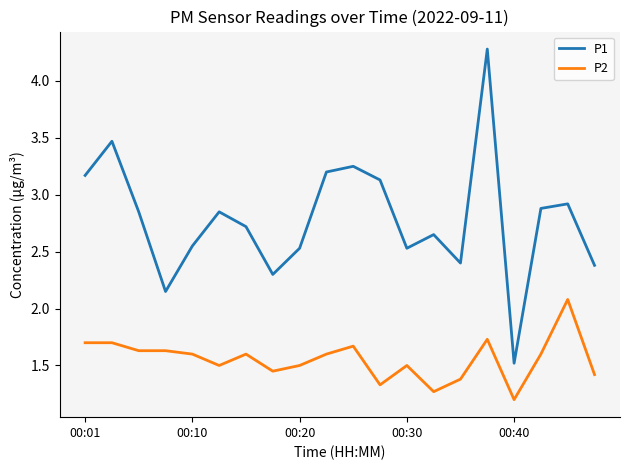

Which series has the largest total across all categories?

P1